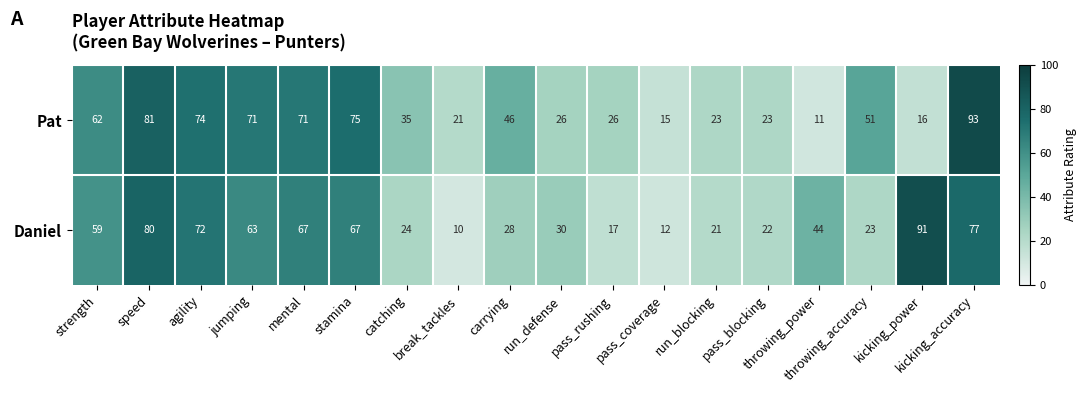

What is the difference between the maximum and second lowest values in the Pat series?

78